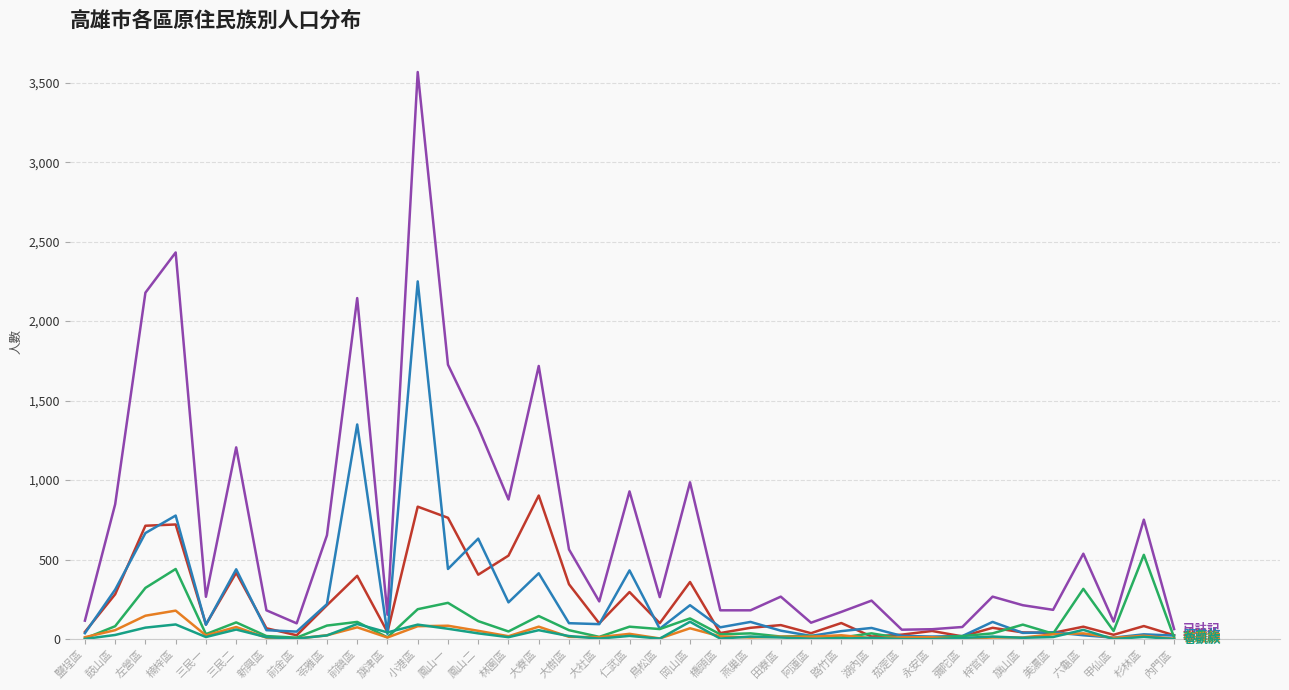

What is the greatest value displayed?

3567